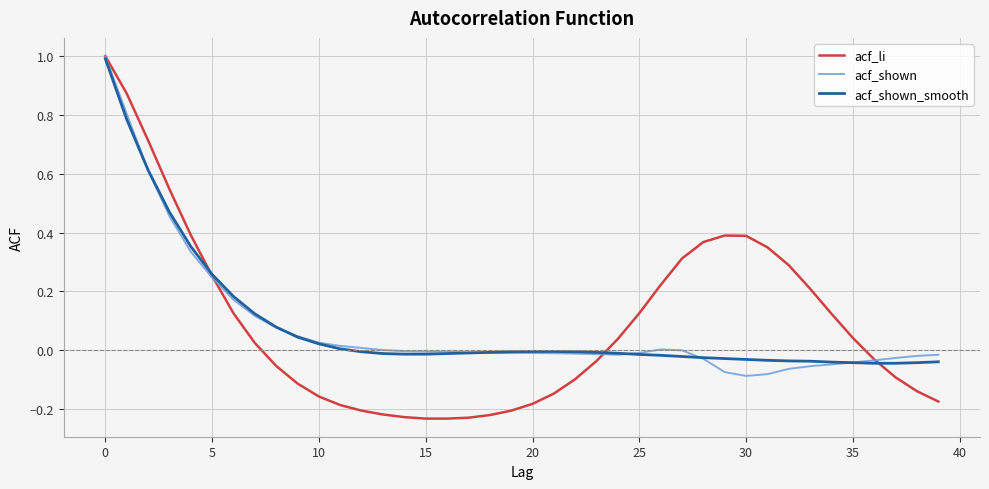

Which series has the widest spread of values?

acf_li